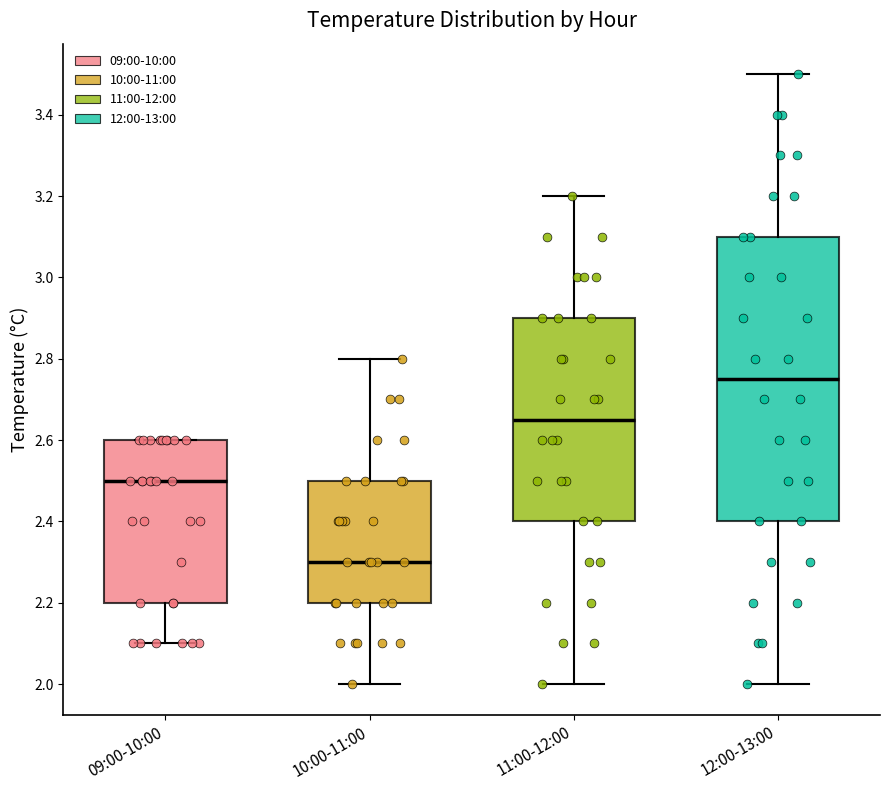

Reading left to right, transcribe this box plot: for each box, give where its median line is, the range the box spans, and where its two whiskers end, as read against the y-axis. The values are not printed on the chart, so give them approximately, as read against the axis.

09:00-10:00: median 2.50, box 2.20 to 2.60, whiskers 2.10 to 2.60
10:00-11:00: median 2.30, box 2.20 to 2.50, whiskers 2.00 to 2.80
11:00-12:00: median 2.66, box 2.40 to 2.90, whiskers 2.00 to 3.20
12:00-13:00: median 2.76, box 2.40 to 3.10, whiskers 2.00 to 3.50